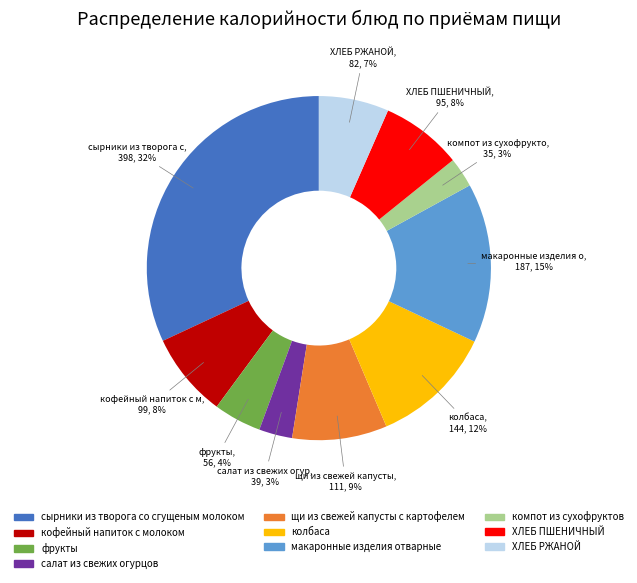

To the nearest percent, what portion does ХЛЕБ ПШЕНИЧНЫЙ represent?

8%